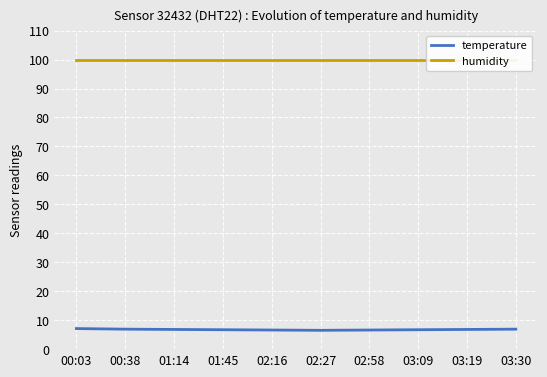

What is the approximate value of temperature at 02:16?

6.6